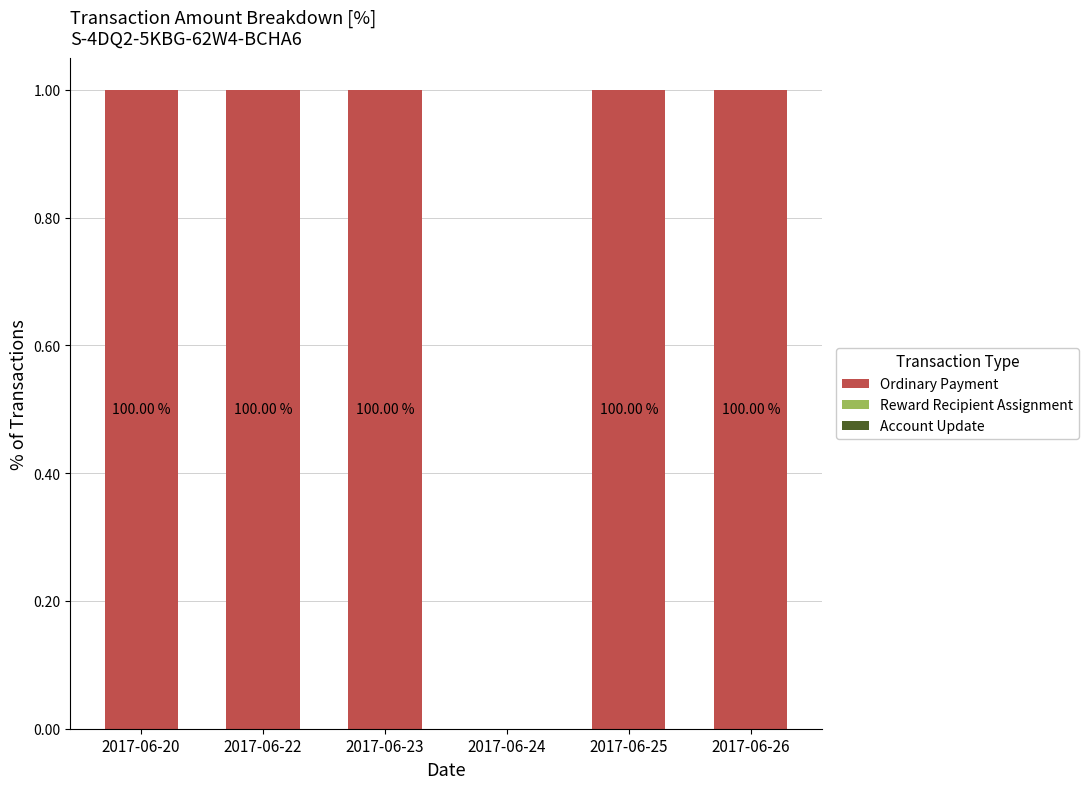

Are the bars horizontal?

No